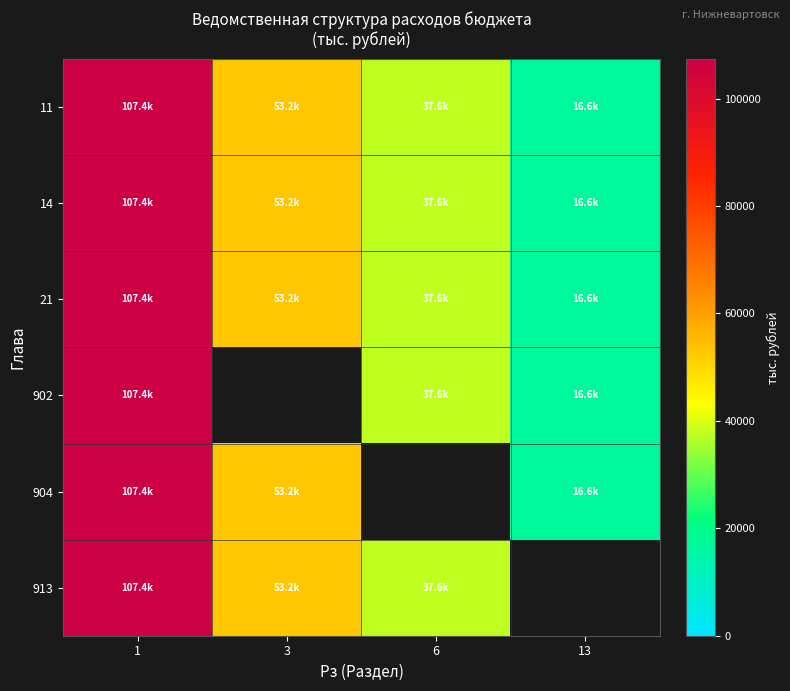

List the series in order of their peak value, lowest first.

11, 14, 21, 902, 904, 913